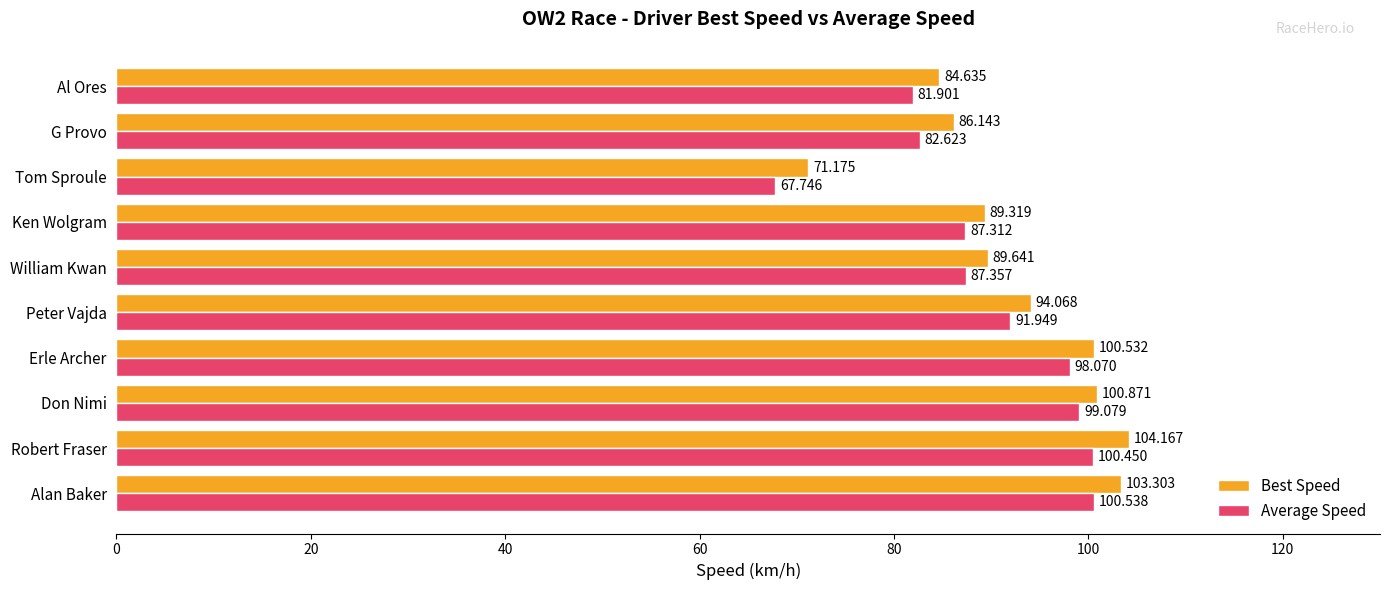

Which series has the largest range (max minus min)?

Best Speed